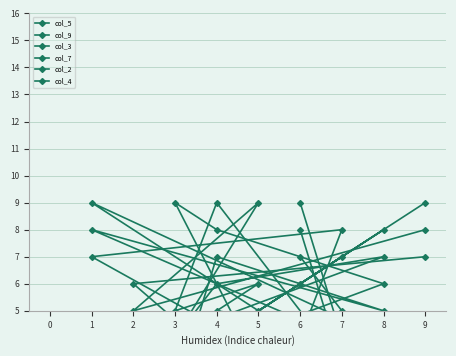

What is the sum of the col_3 values at 7 and 4?

11